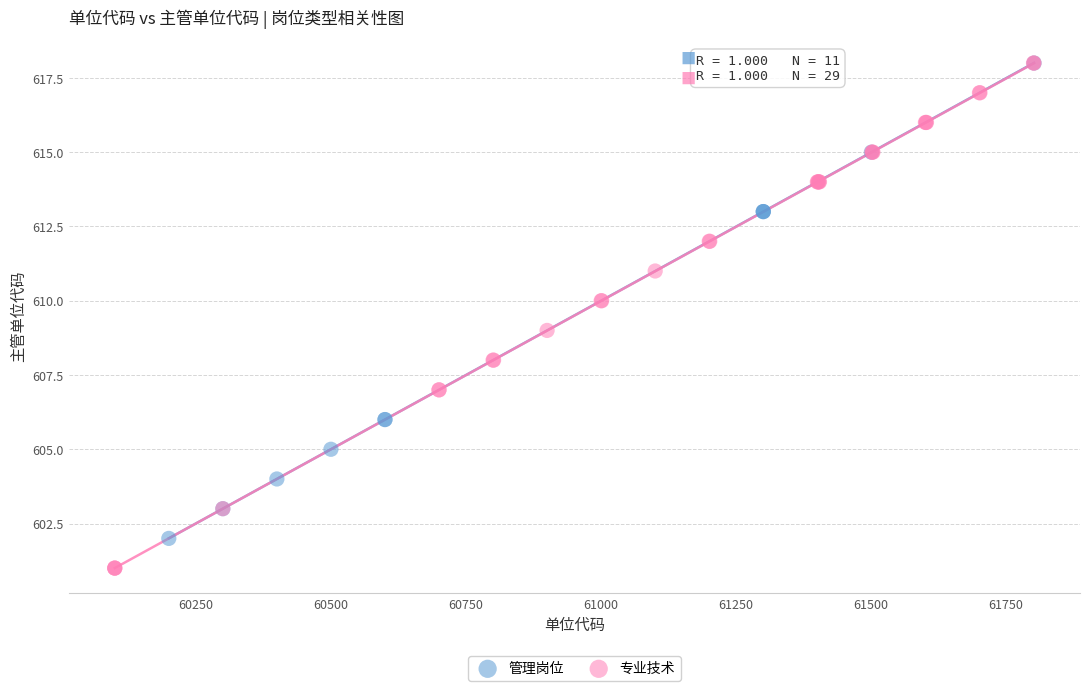

Which series contains the lowest Y value?

专业技术